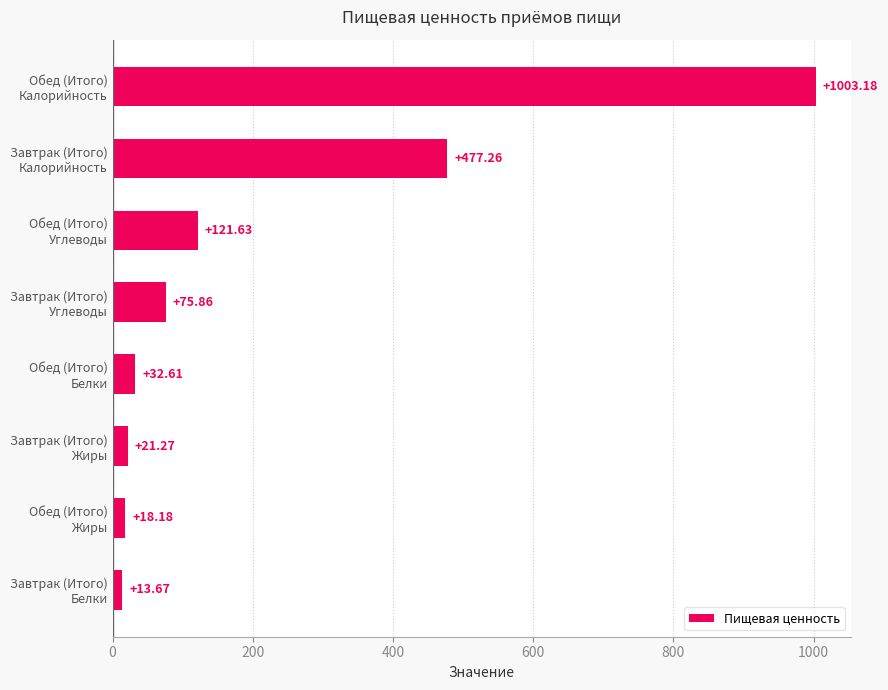

What is the difference between the maximum and minimum values?

989.5